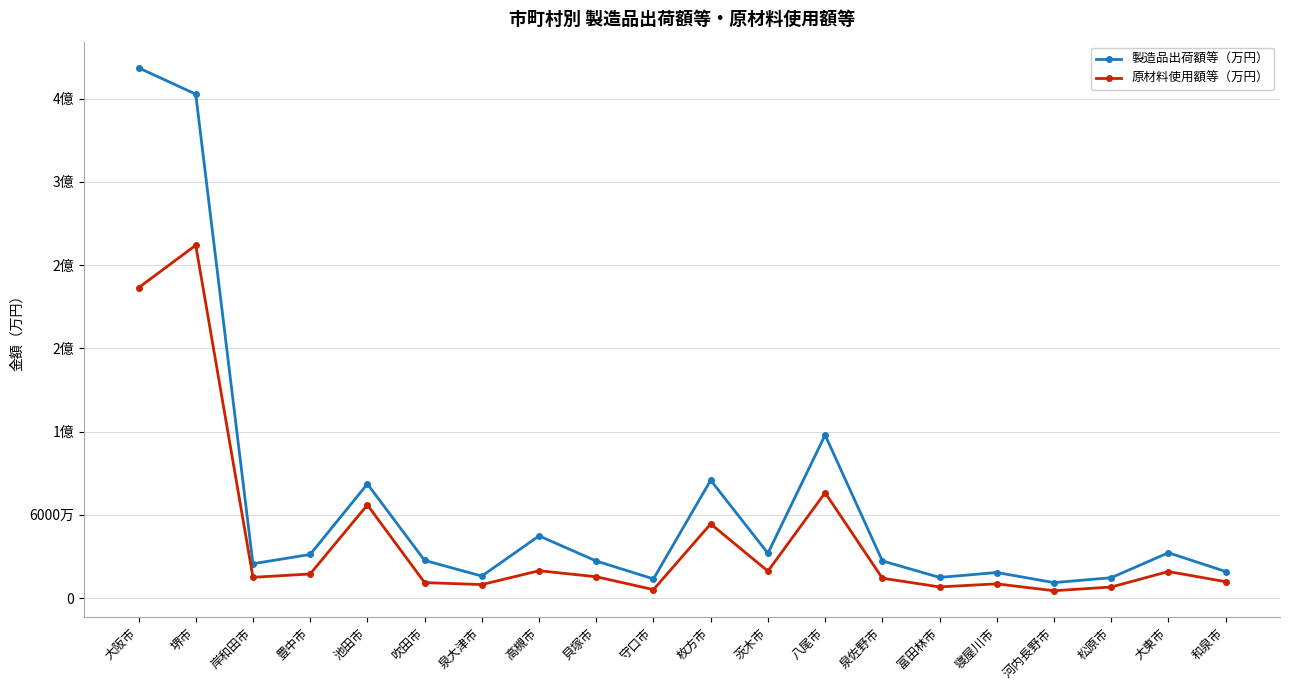

Reading left to right, extract all data points from this chart.

製造品出荷額等（万円）: 大阪市=382126015	堺市=363163952	岸和田市=24731955	豊中市=31416365	池田市=82221504	吹田市=27130896	泉大津市=15838662	高槻市=44800350	貝塚市=26704297	守口市=13808976	枚方市=84903169	茨木市=32274827	八尾市=117477559	泉佐野市=26787054	富田林市=14870467	寝屋川市=18411060	河内長野市=11121228	松原市=14666583	大東市=32639003	和泉市=19137792
原材料使用額等（万円）: 大阪市=223622531	堺市=254233601	岸和田市=14944396	豊中市=17353564	池田市=67111793	吹田市=11140303	泉大津市=9713121	高槻市=19692190	貝塚市=15355907	守口市=6069260	枚方市=53439627	茨木市=19373664	八尾市=75901609	泉佐野市=14313040	富田林市=8030967	寝屋川市=10235443	河内長野市=5269227	松原市=7959622	大東市=19111478	和泉市=11785082